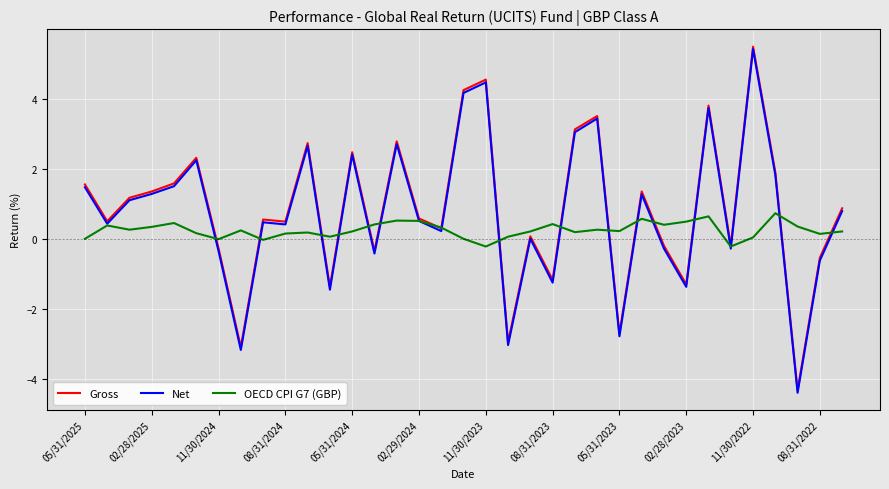

What is the maximum value shown in the chart?

5.5